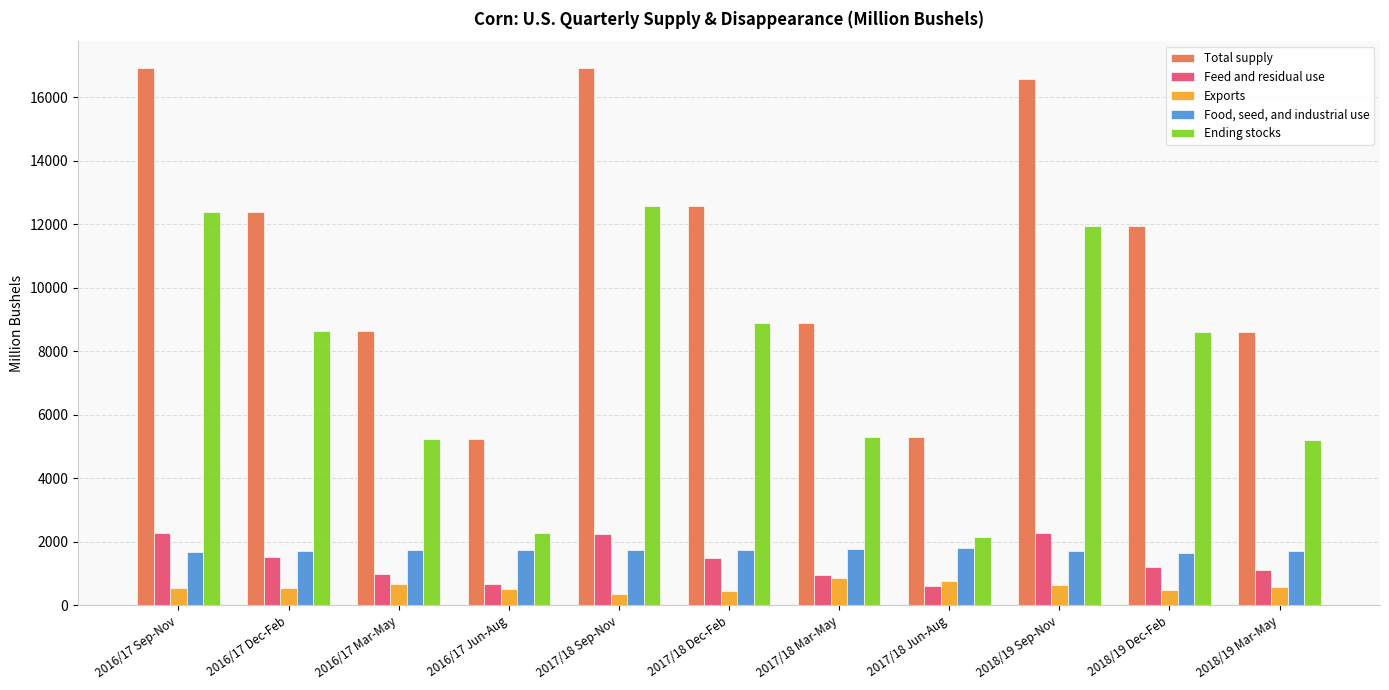

What is the label of the 2nd bar from the left?

2016/17 Dec-Feb